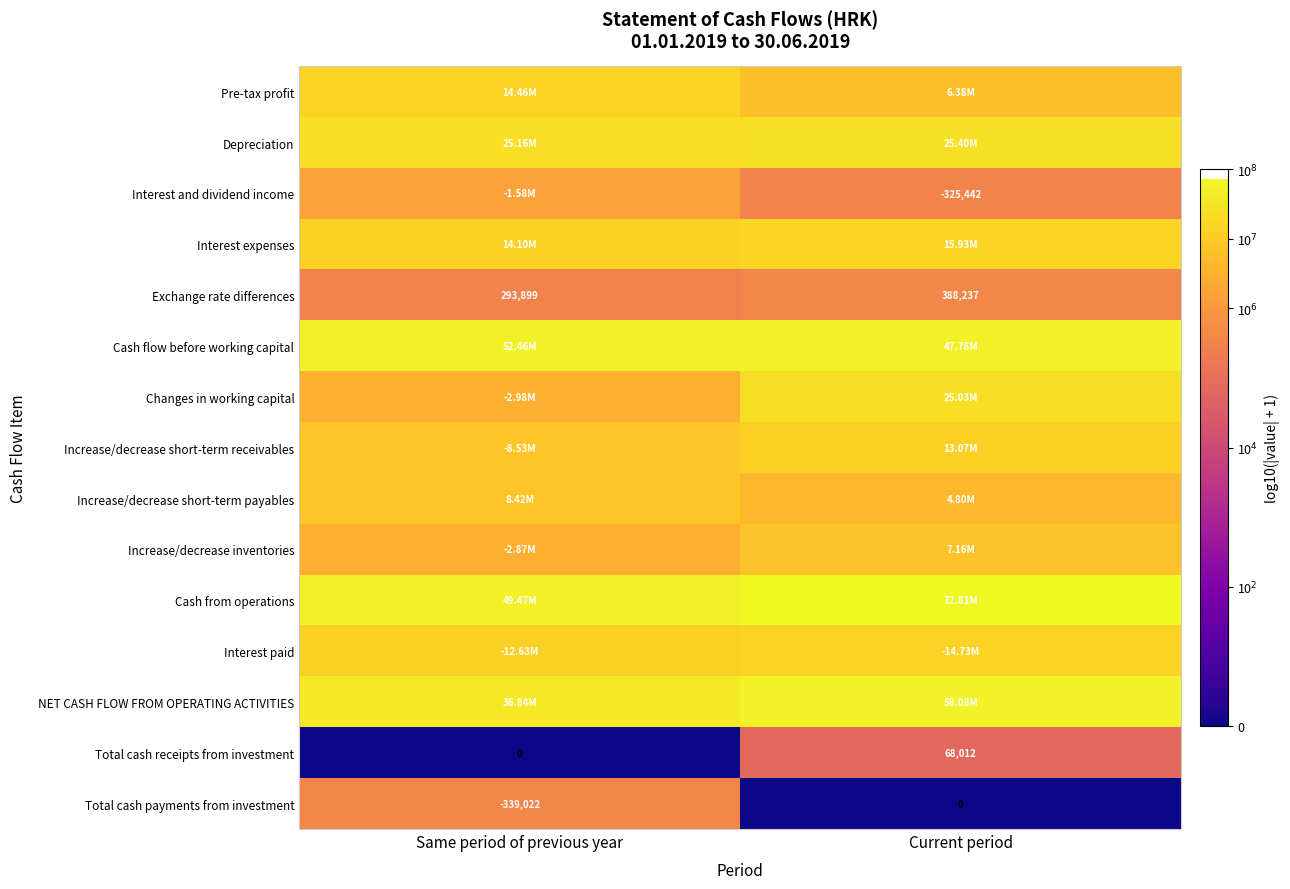

At how many categories does at least one series exceed 5?

2